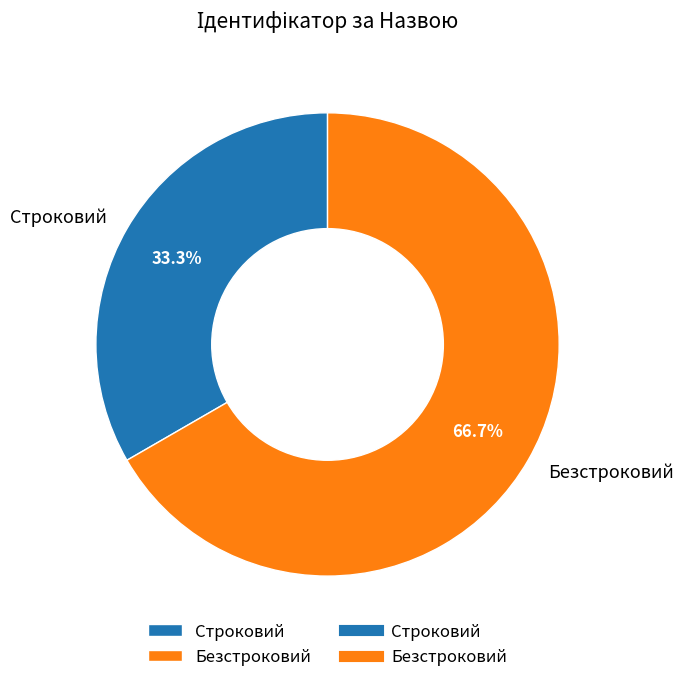

To the nearest percent, what percentage of the pie is Строковий?

33%